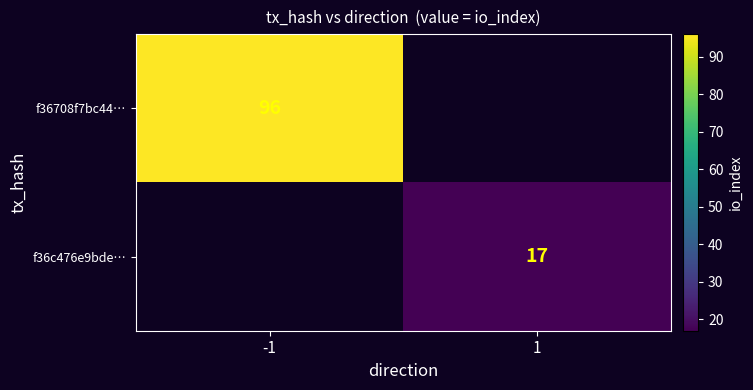

Which category has the lowest value across all series?

1